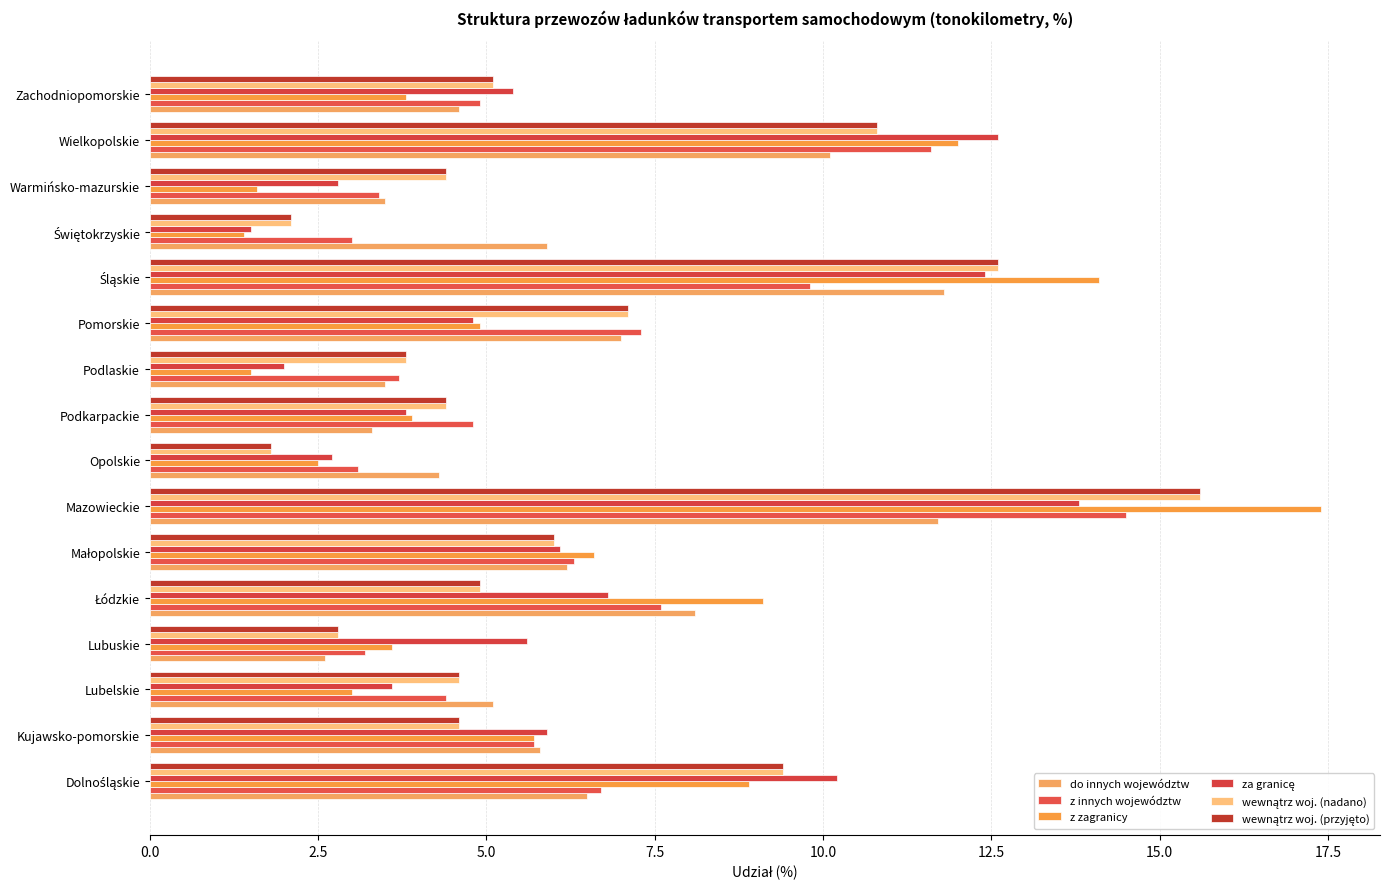

Rank the series by their maximum value, from highest to lowest.

z zagranicy, wewnątrz woj. (nadano), wewnątrz woj. (przyjęto), z innych województw, za granicę, do innych województw